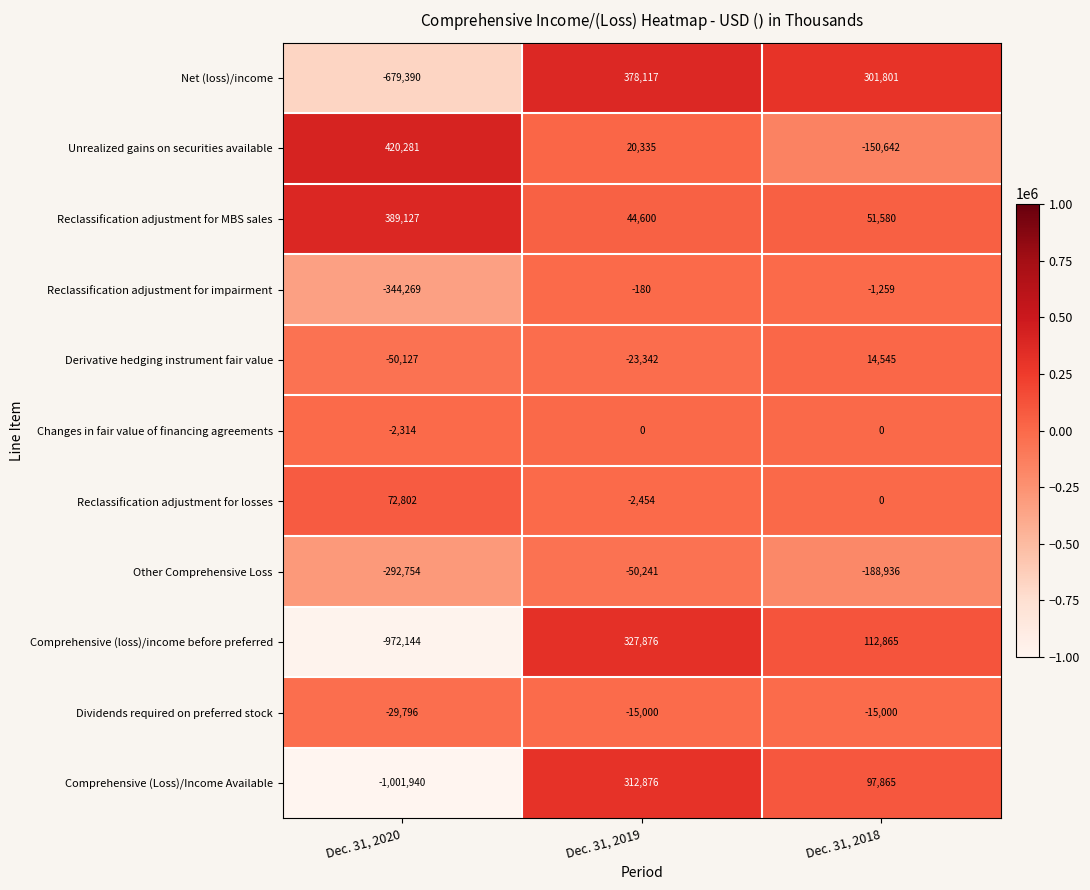

What is the lowest value of the Changes in fair value of financing agreements series?

-2314